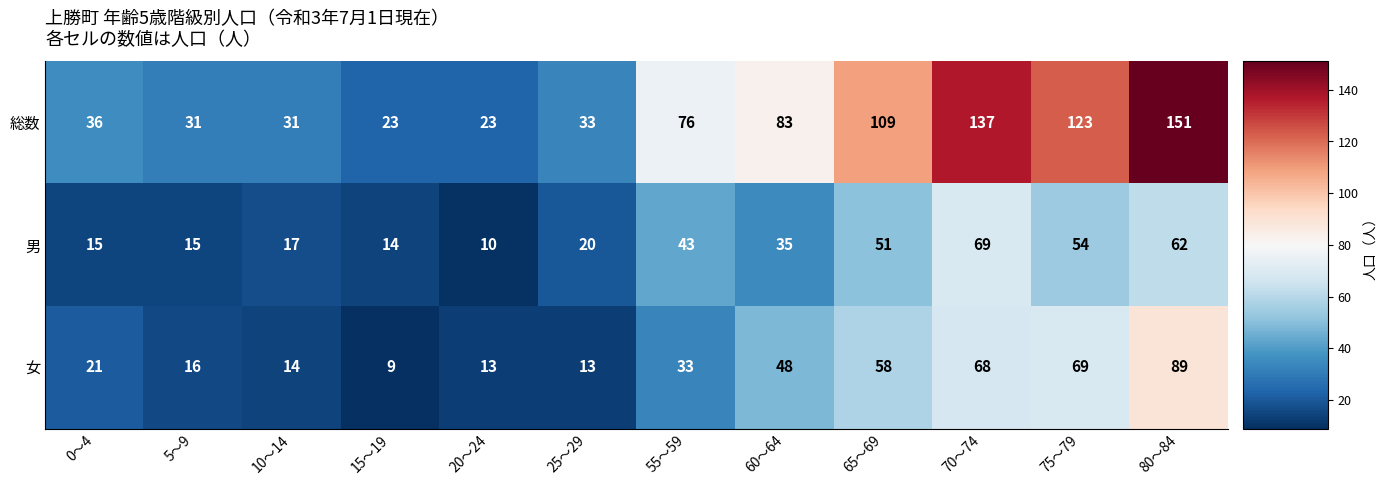

What value does the 男 series have at 25～29, to the nearest 10?

20